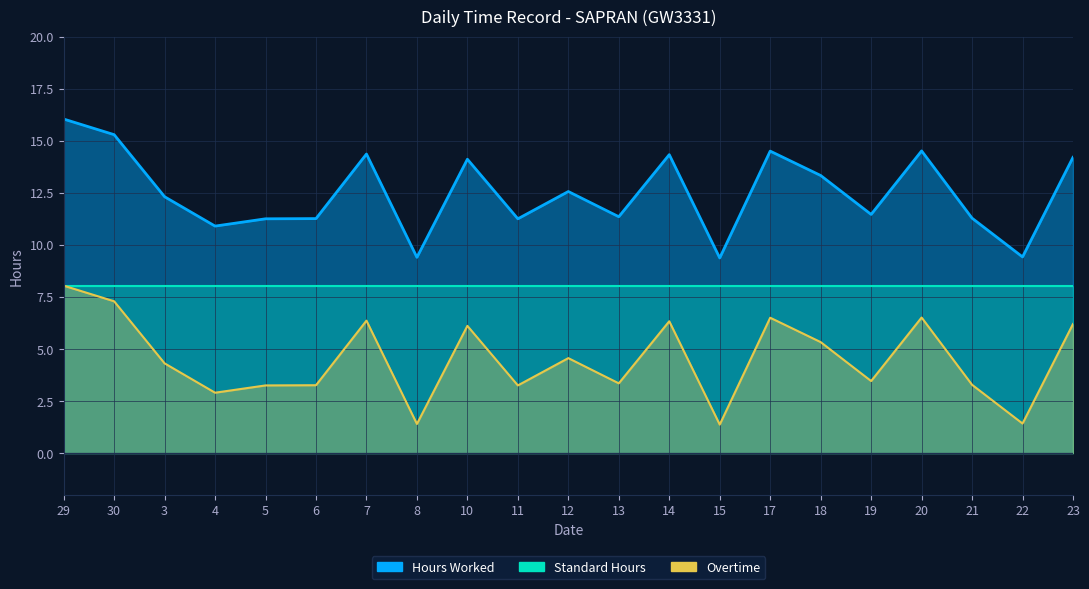

What is the spread (max minus min) of values at 15?

8.0